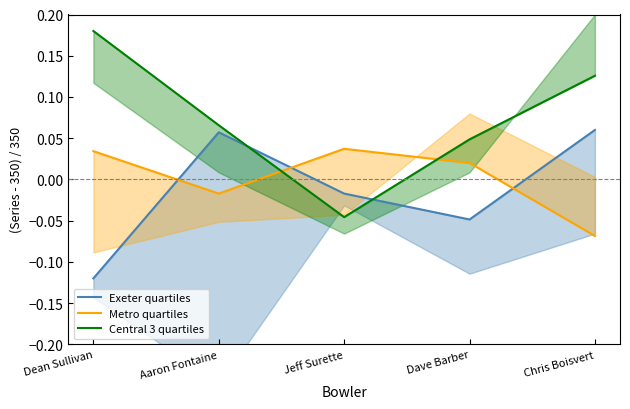

Is it true that Exeter quartiles equals -0.1 at Dave Barber?

False